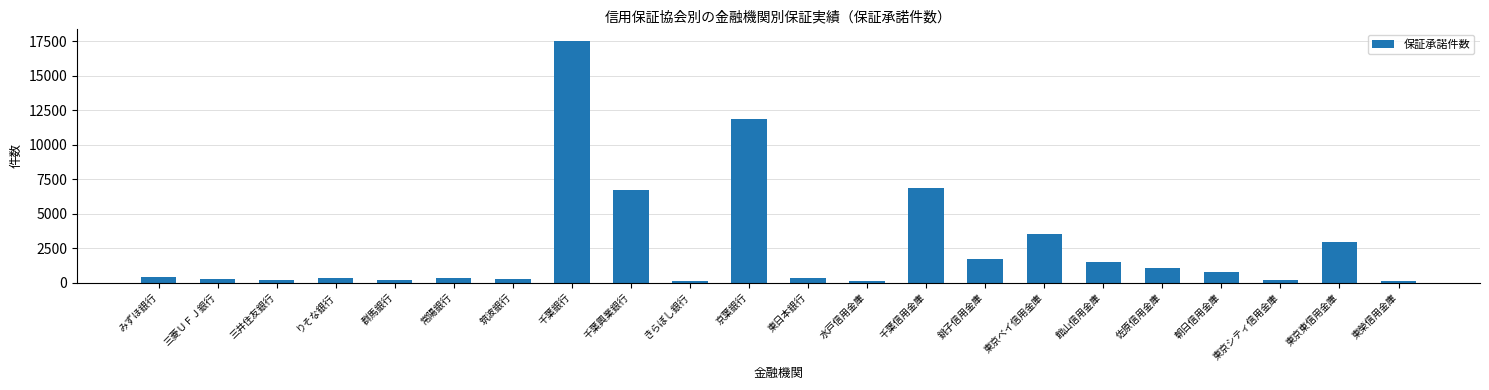

What is the sum of all values?

57270